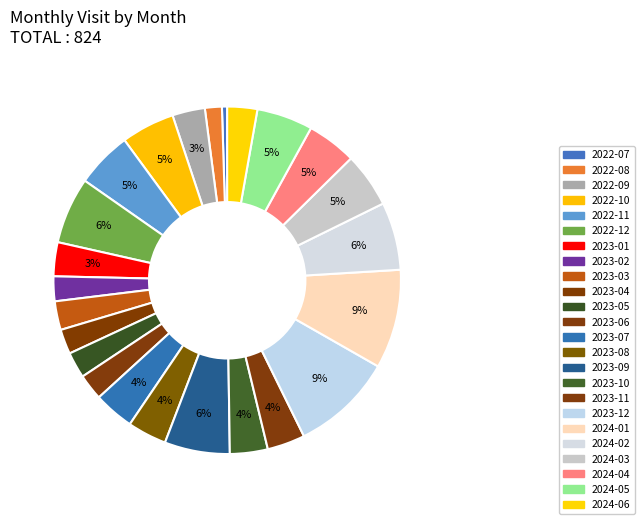

Which slice is the largest?

2023-12